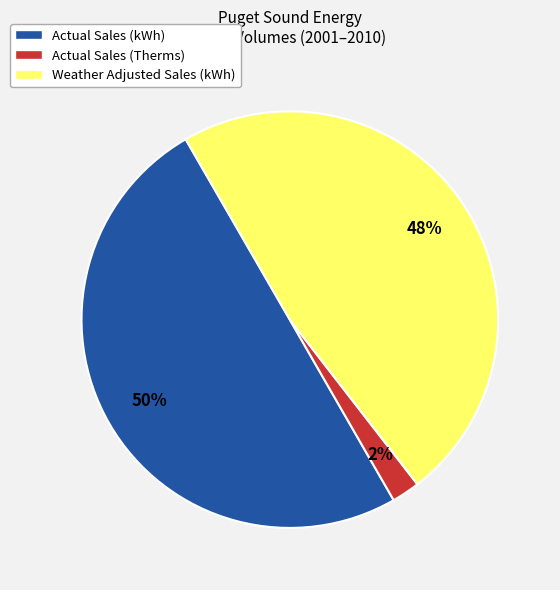

True or false: Actual Sales (Therms) accounts for 2% of the total.

True